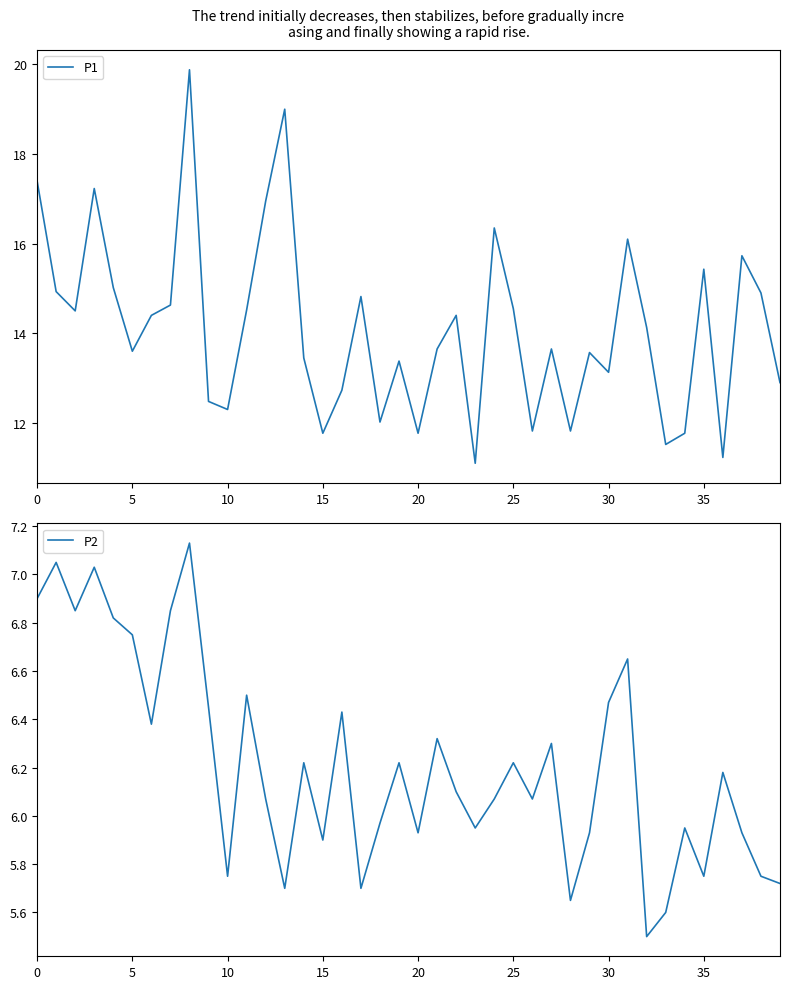

True or false: P2 and P1 intersect in this chart.

False